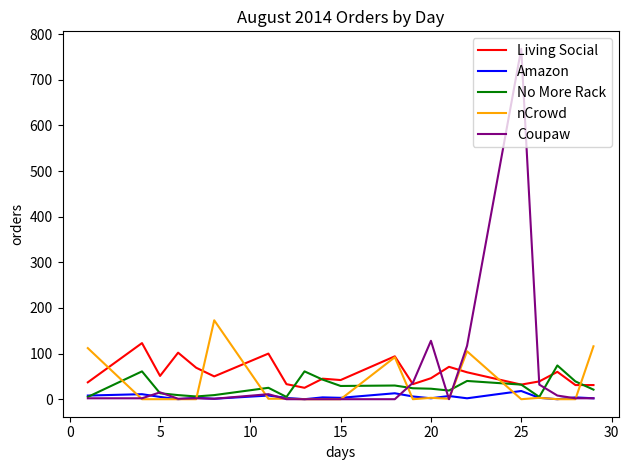

What is the difference between the maximum and second lowest values in the Coupaw series?

768